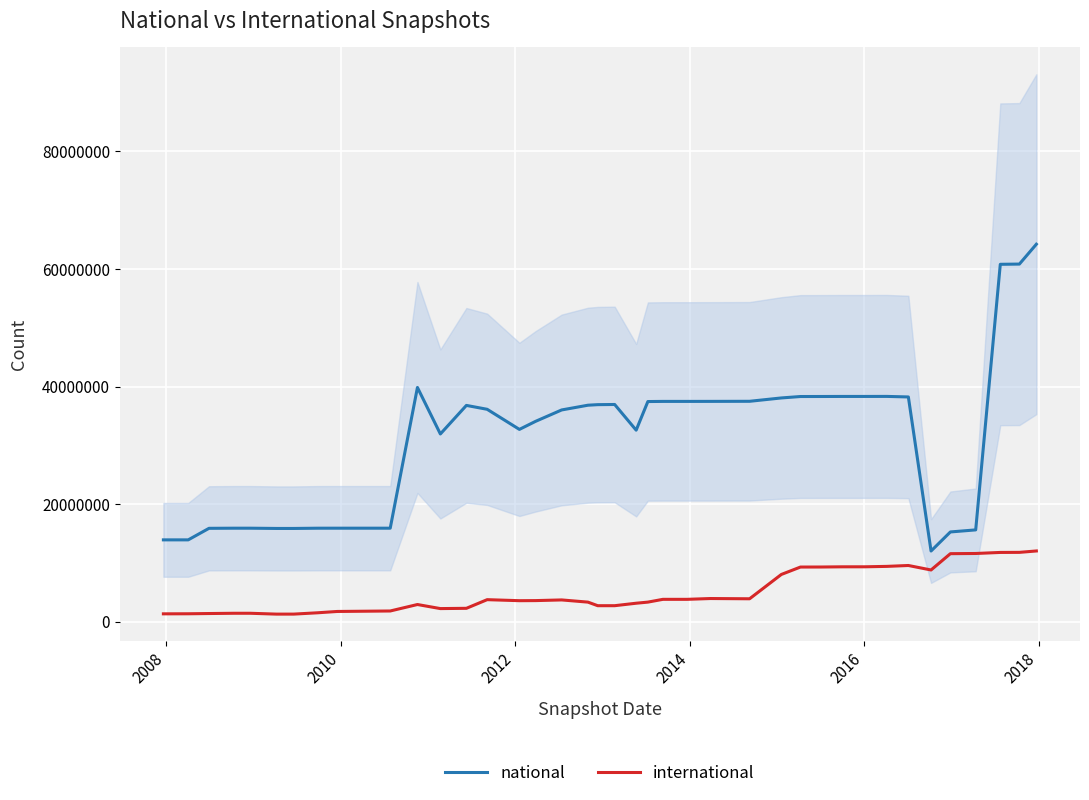

Is this an area chart (filled region under the line)?

No